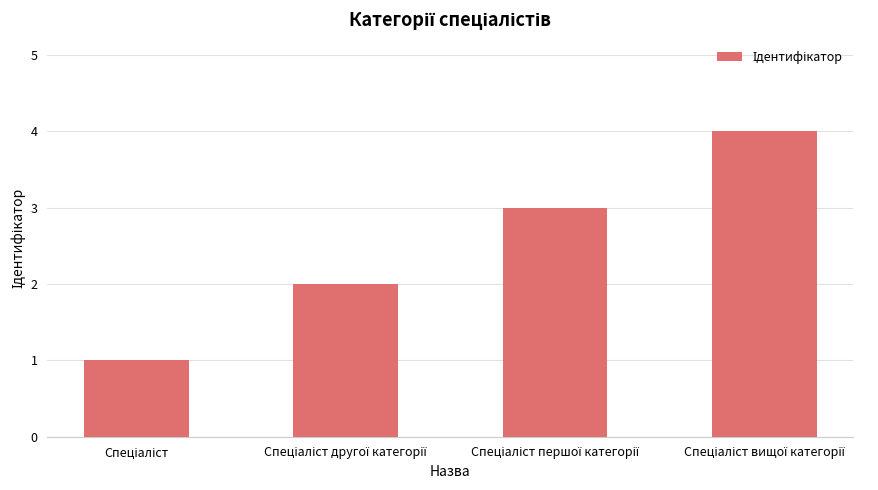

What is the sum of all values?

10